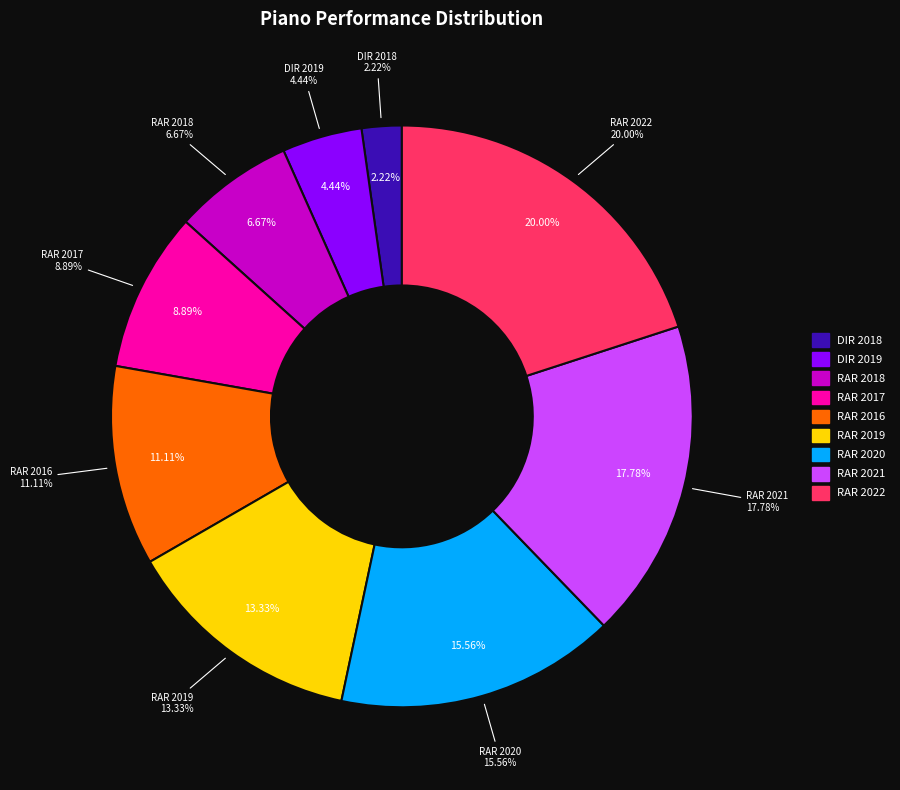

To the nearest percent, what is the combined percentage of PIANO PERFORMANCE RAR 2018 and PIANO PERFORMANCE DIREZIONE 2018?

9%